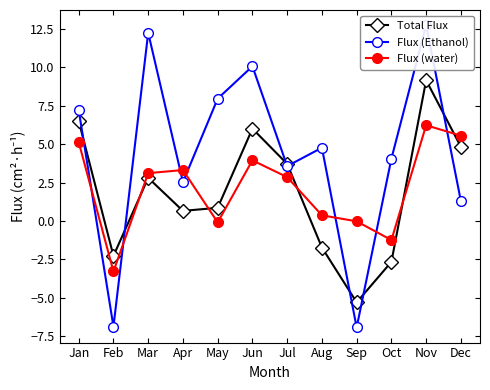

What is the sum of the Flux (Ethanol) values at Nov and Oct?

16.8